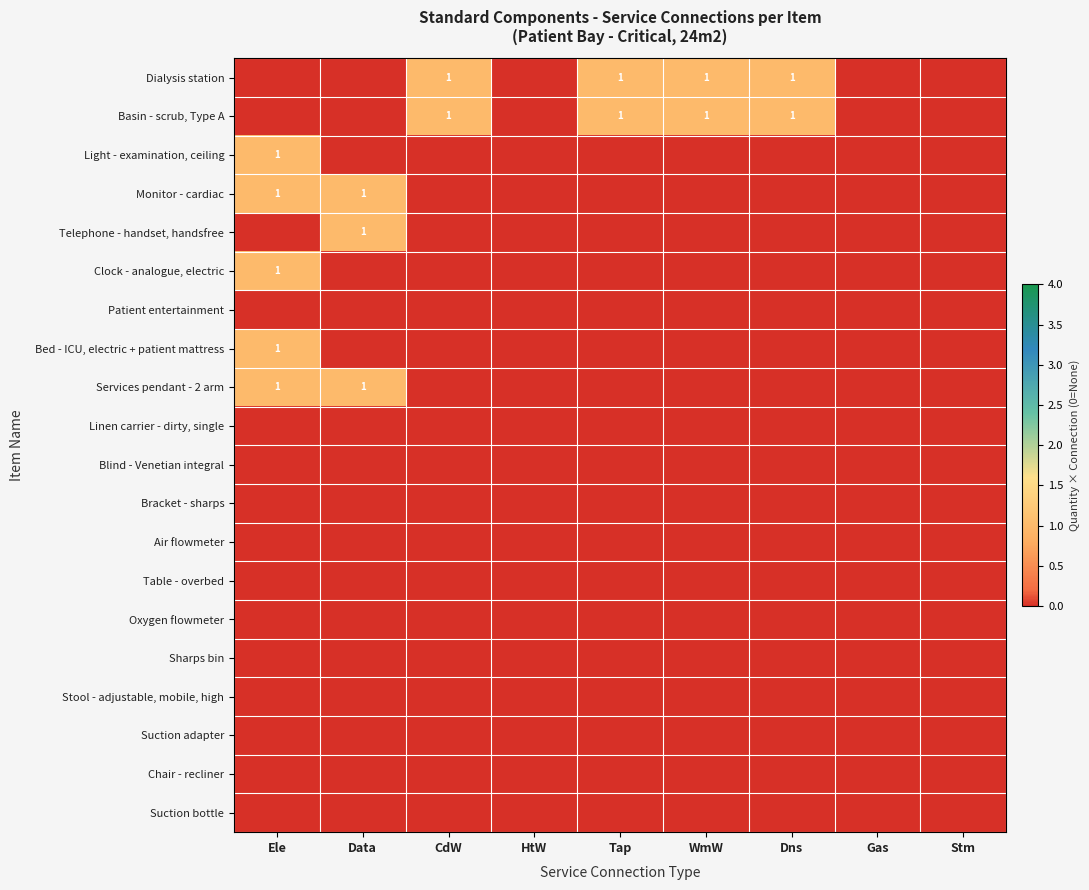

Which has a higher value, Tap or CdW?

Tap